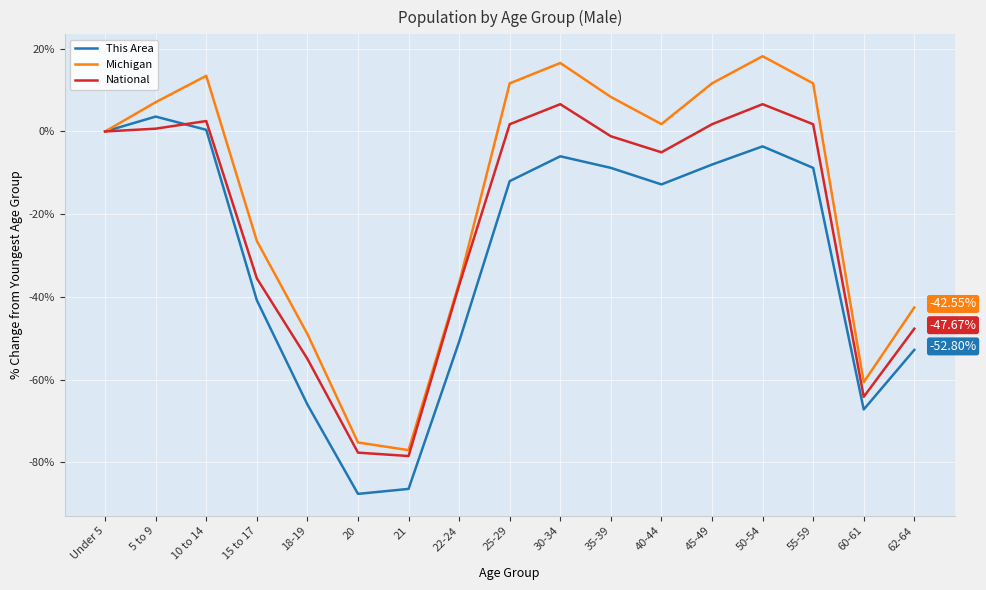

What is the sum of all Michigan values?

-267.1